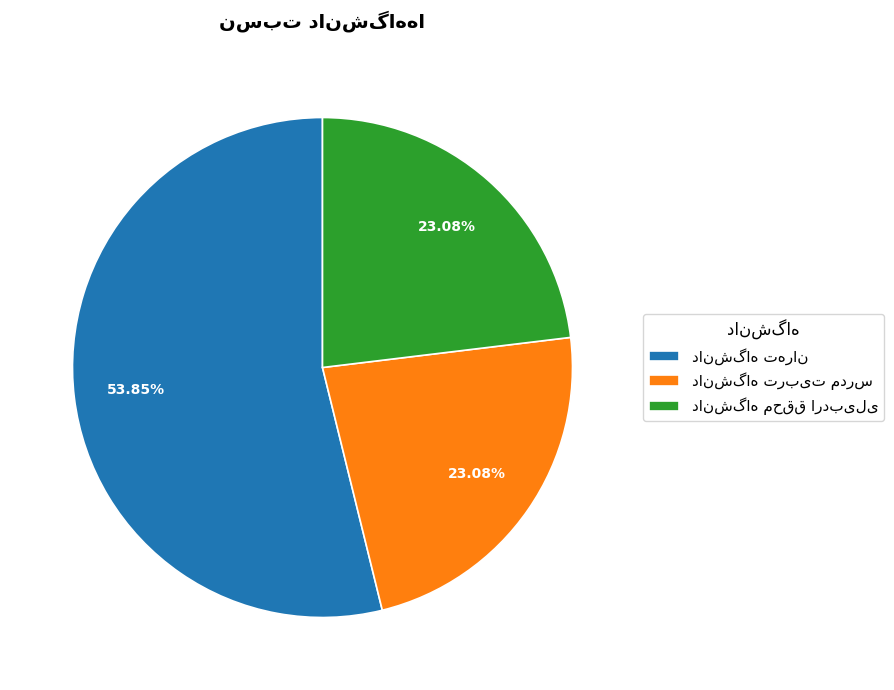

What is the total percentage of دانشگاه تربیت مدرس and دانشگاه تهران?

76.9%